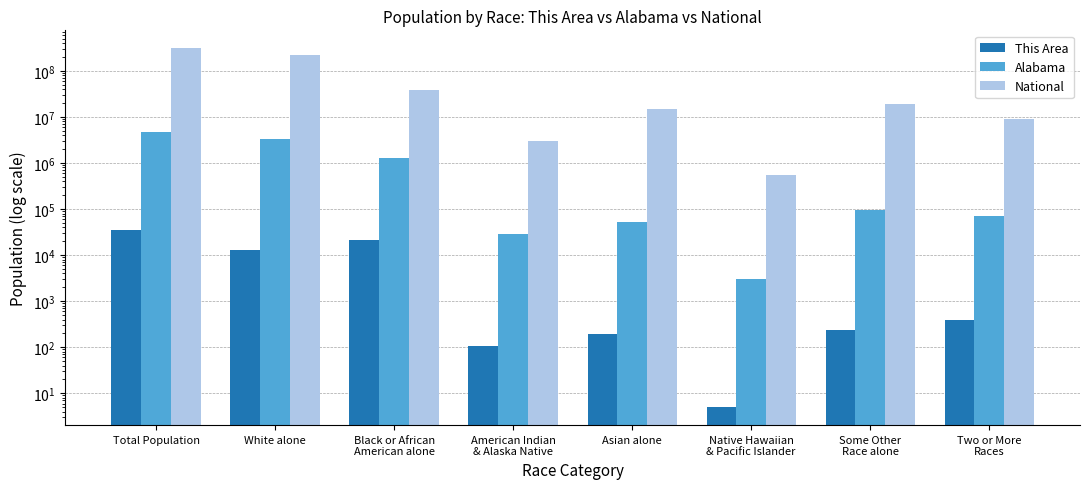

True or false: This Area has a value of 391 at Two or More
Races.

True